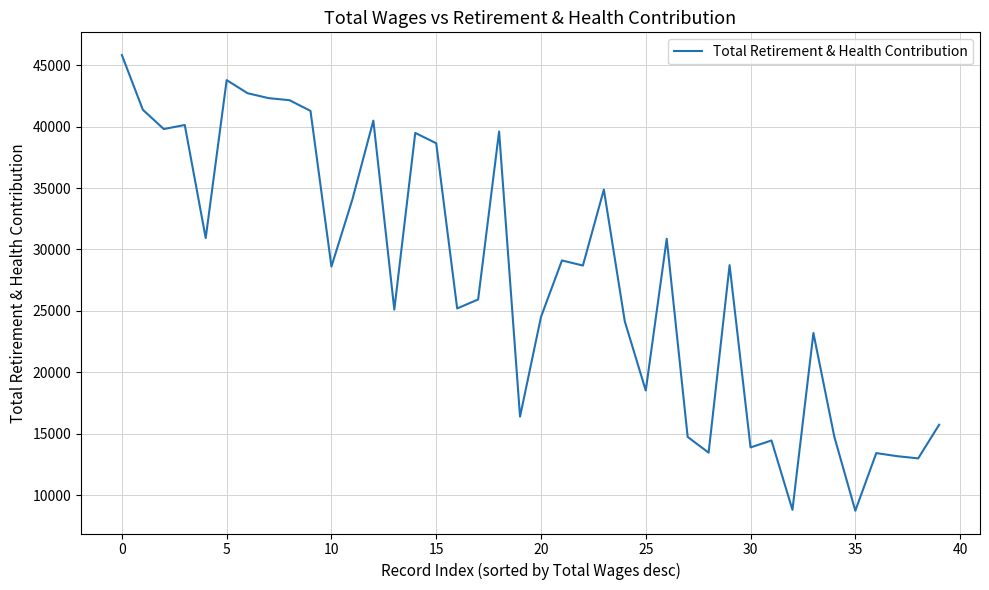

True or false: there are more than 1 points higher than both neighbors.

True